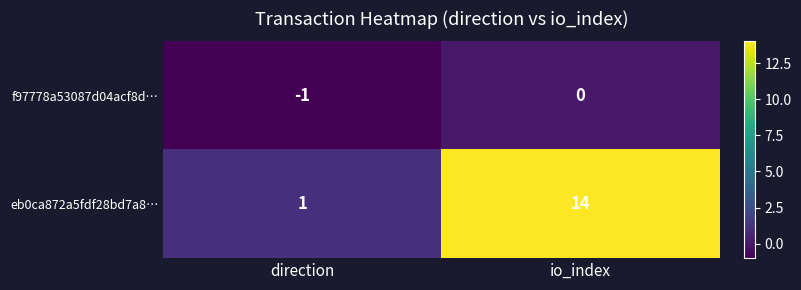

What is the difference between the eb0ca872a5fdf28bd7a8… values at io_index and direction?

13